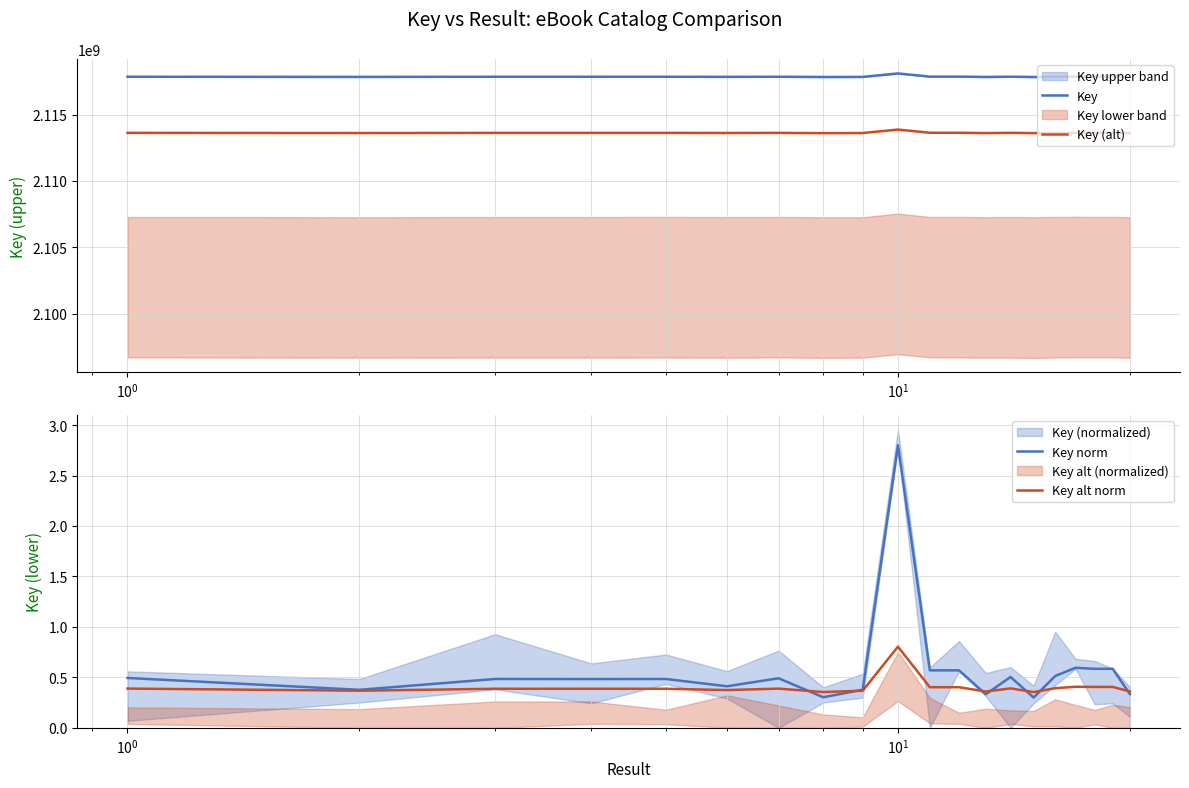

What is the lowest value of the Key series?

2117845602.0